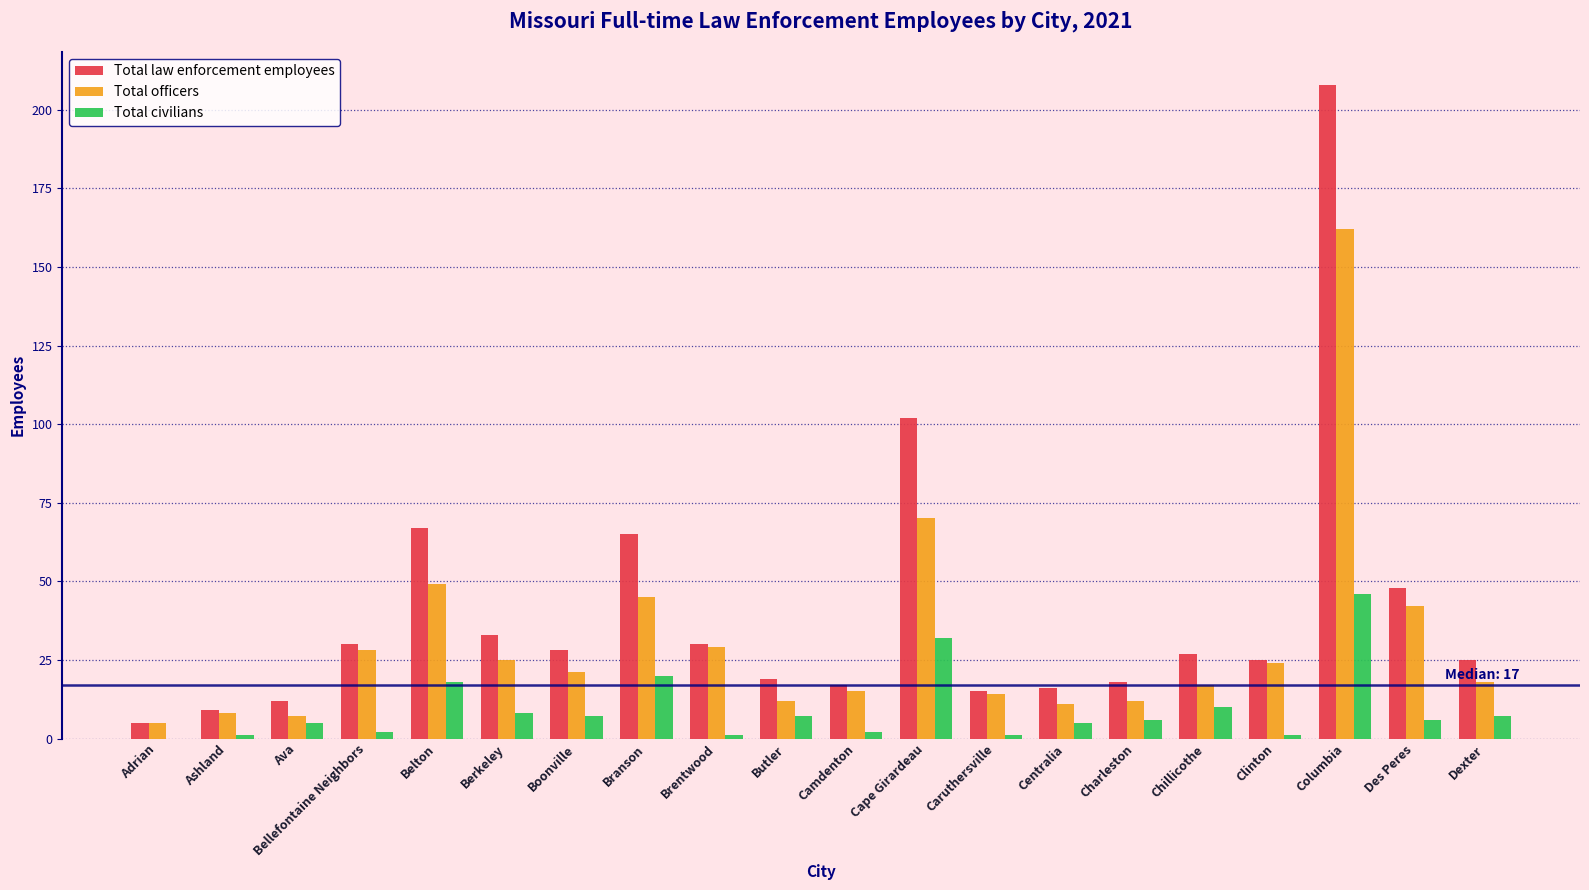

At which category is the sum across all series the highest?

Columbia